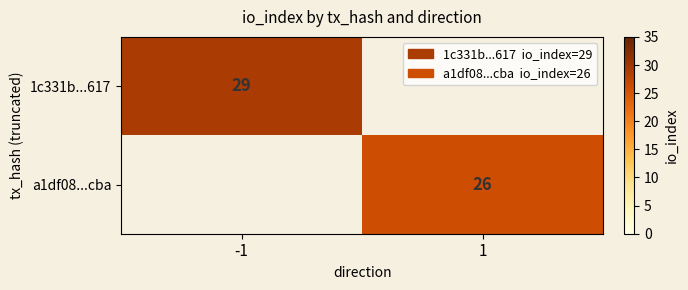

True or false: 1c331b...617 has a value of 12 at -1.

False